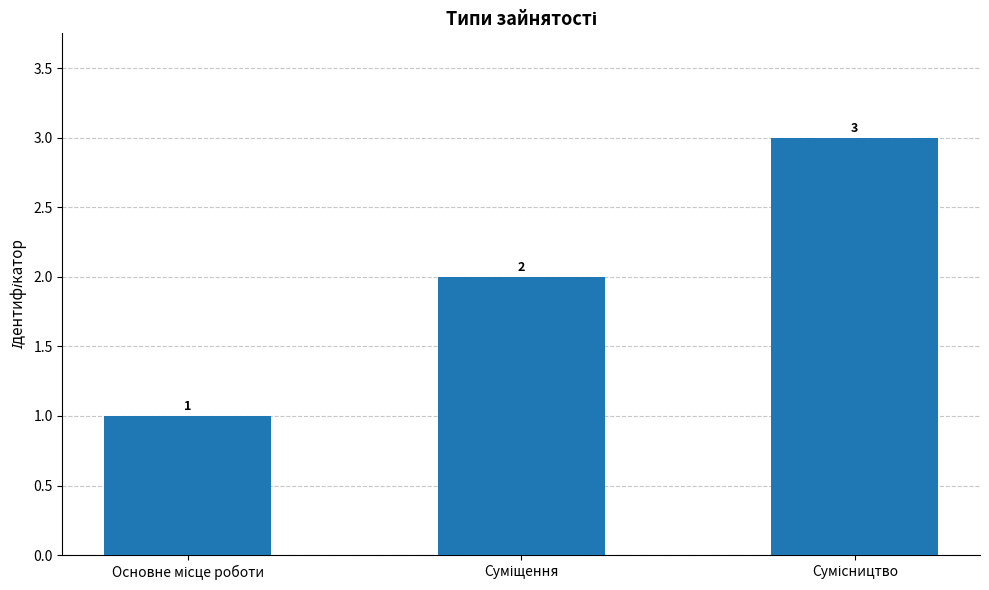

Count the values in the range 1 to 3.

3